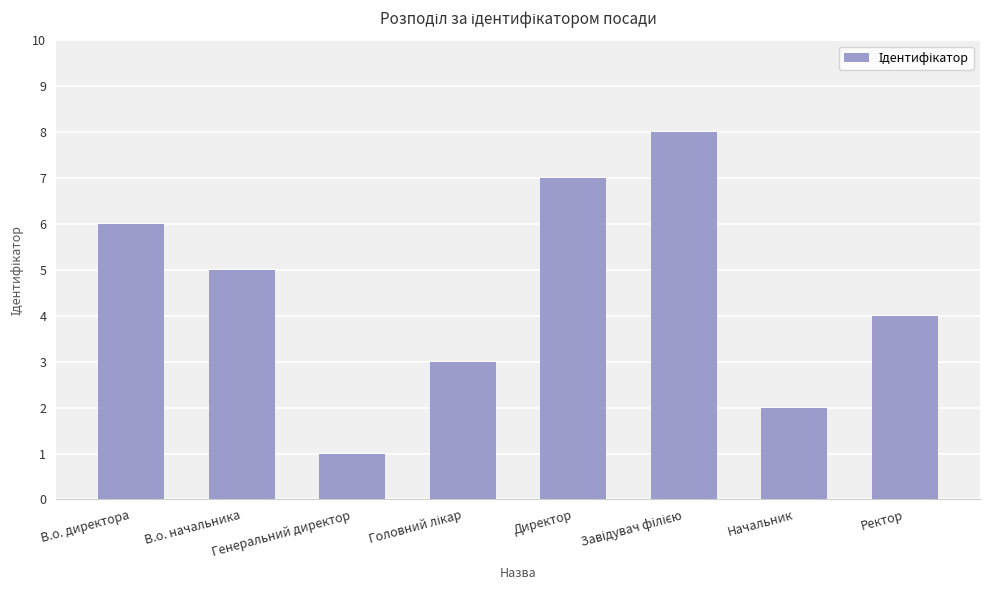

What is the label of the 5th bar from the left?

Директор